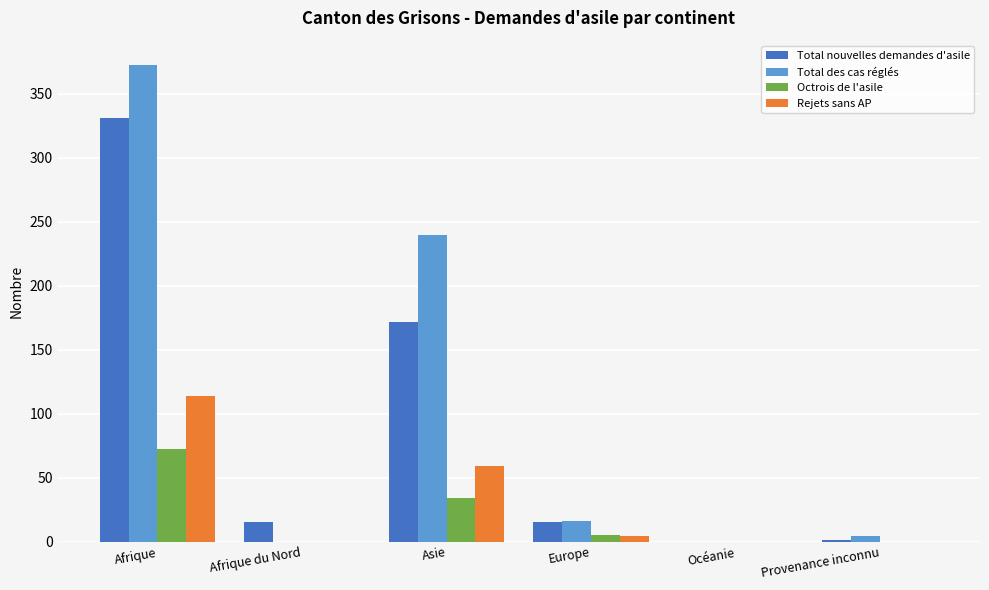

At which category is the sum across all series the highest?

Afrique